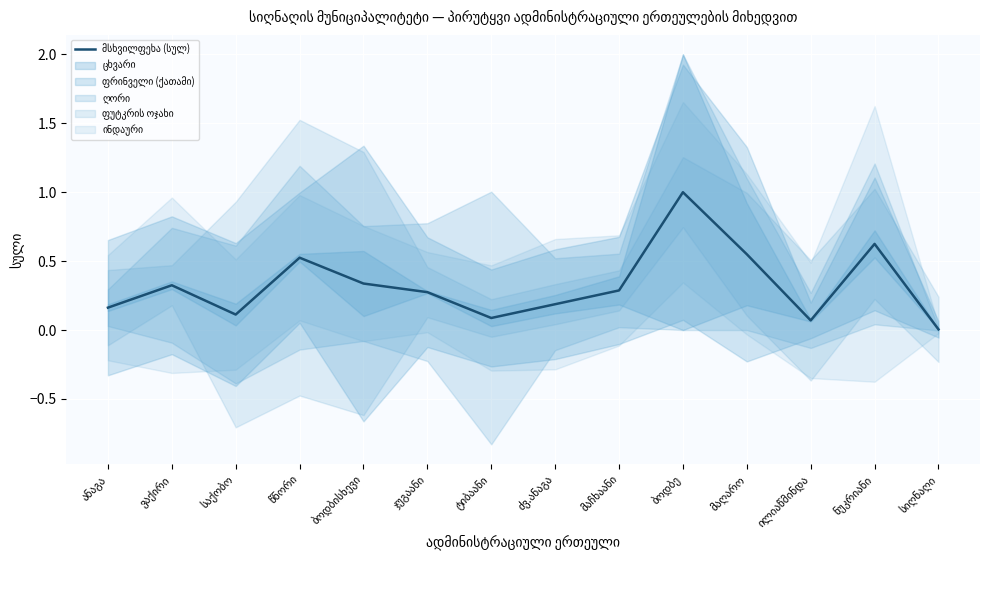

At which category does the chart reach its peak across all series?

ბოდბე